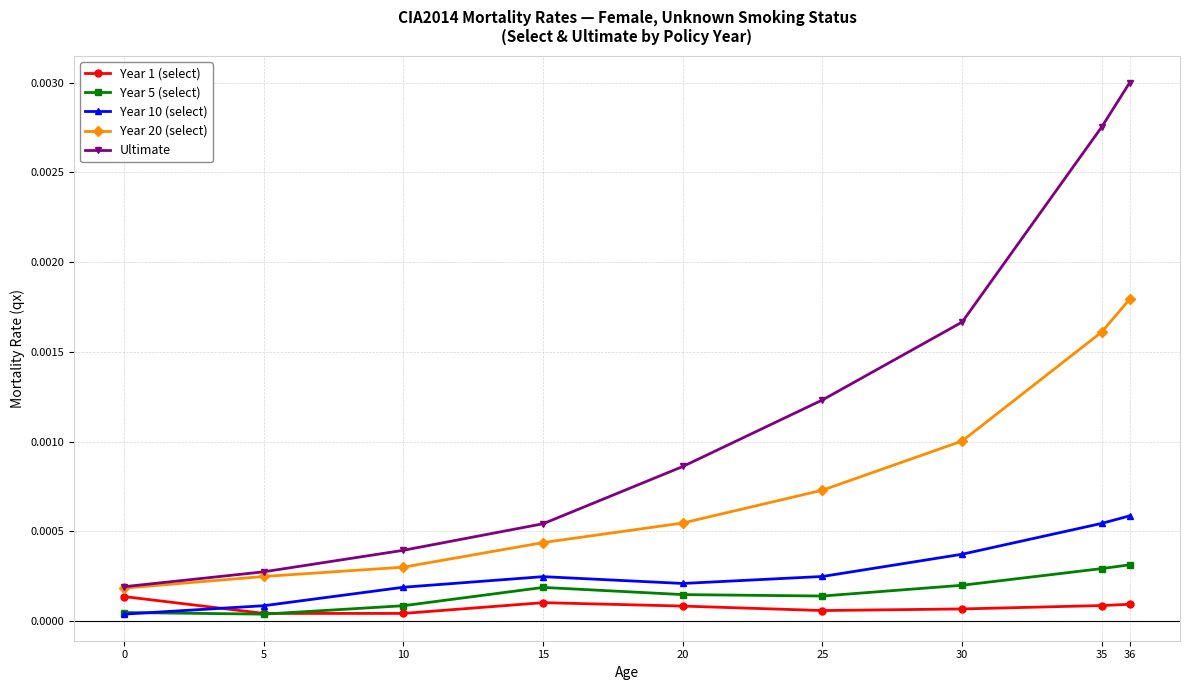

True or false: Year 20 (select) has more than 2 points higher than both neighbors.

False